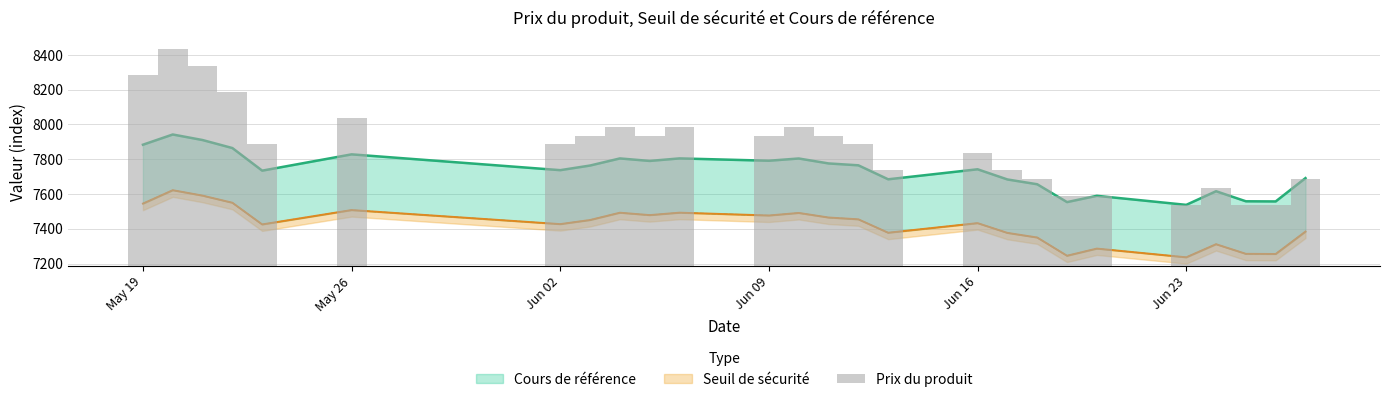

Is it true that Seuil de sécurité equals 10264.4 at 2025-06-12?

False